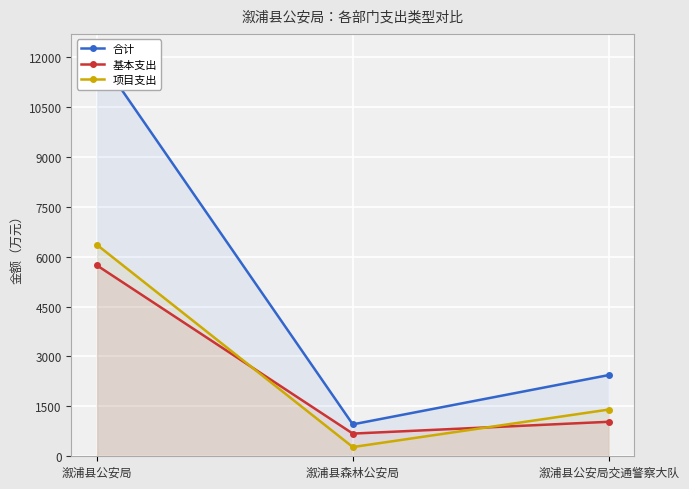

Reading left to right, extract all data points from this chart.

合计: 12092.3	959.6	2440.5
基本支出: 5737.3	682.1	1036.6
项目支出: 6354.9	277.6	1403.8